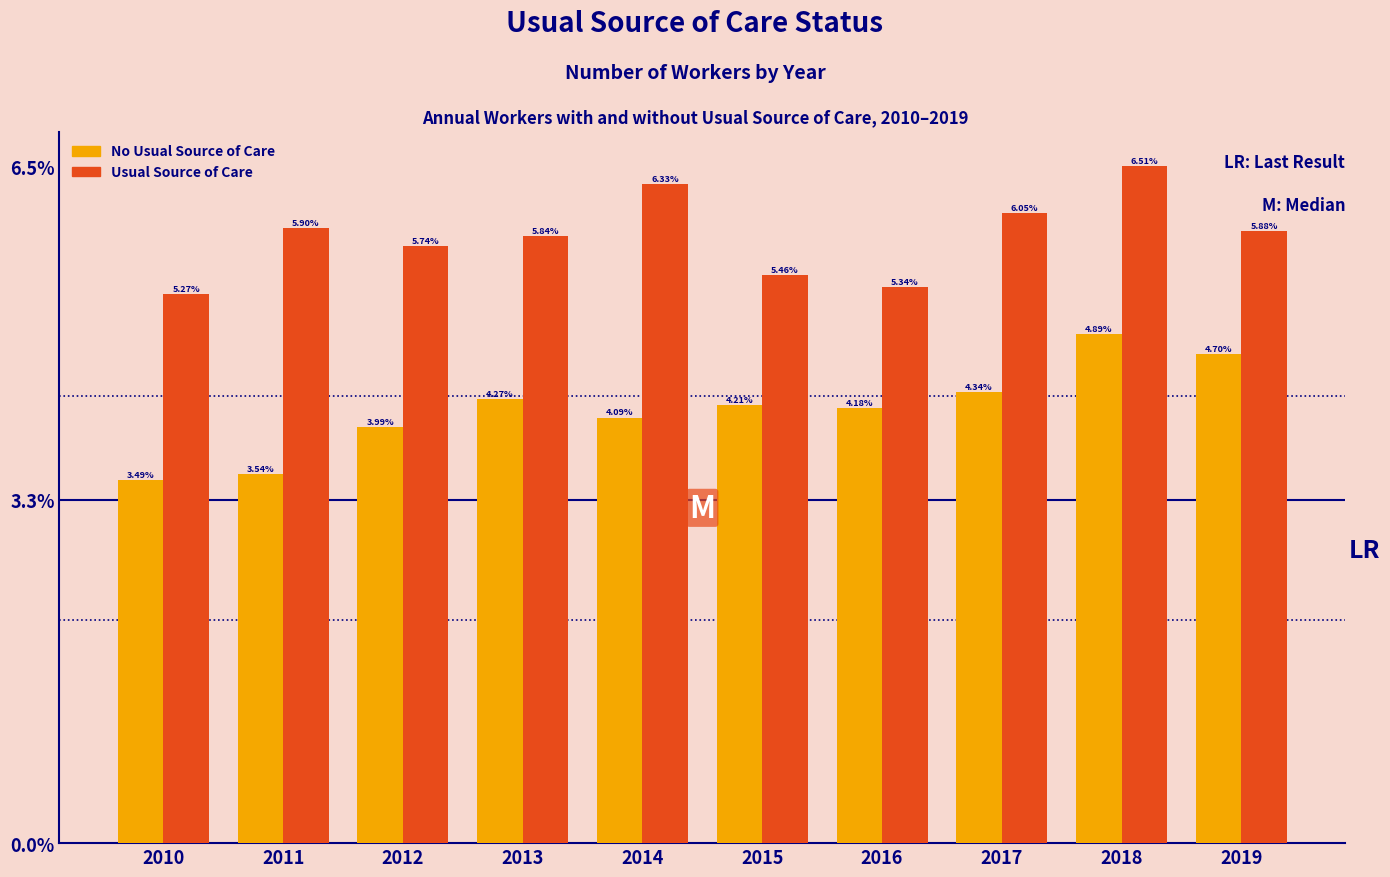

Which series has the largest range (max minus min)?

No Usual Source of Care